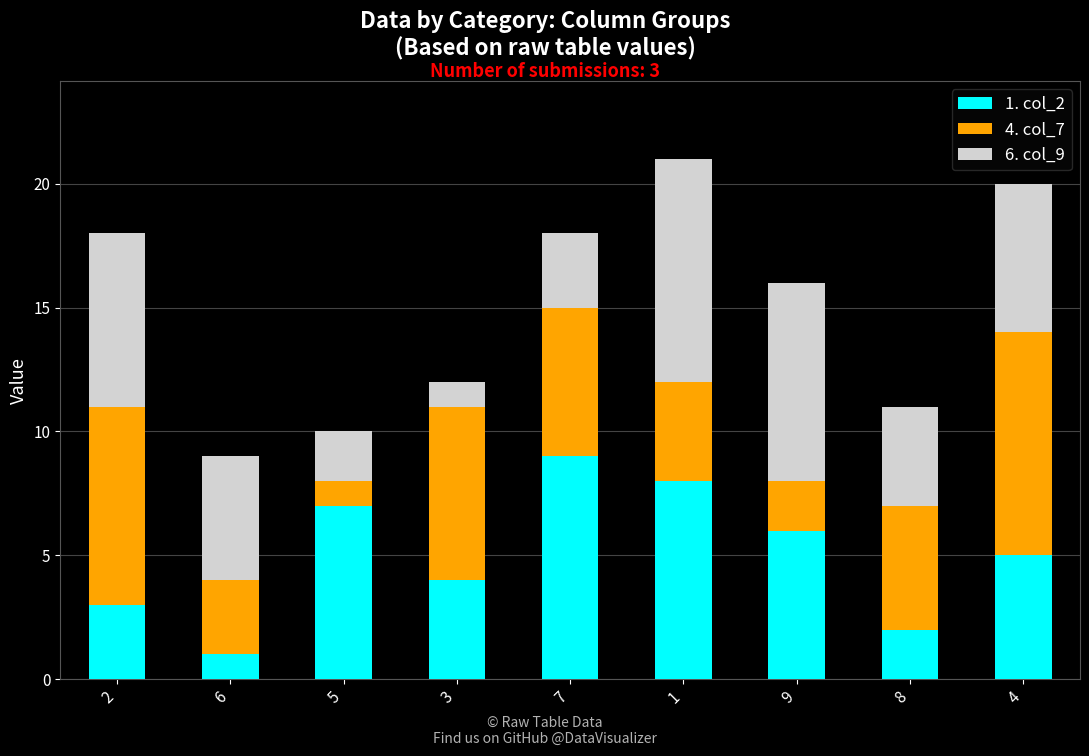

True or false: 1. col_2 has a value of 1 at 6.

True